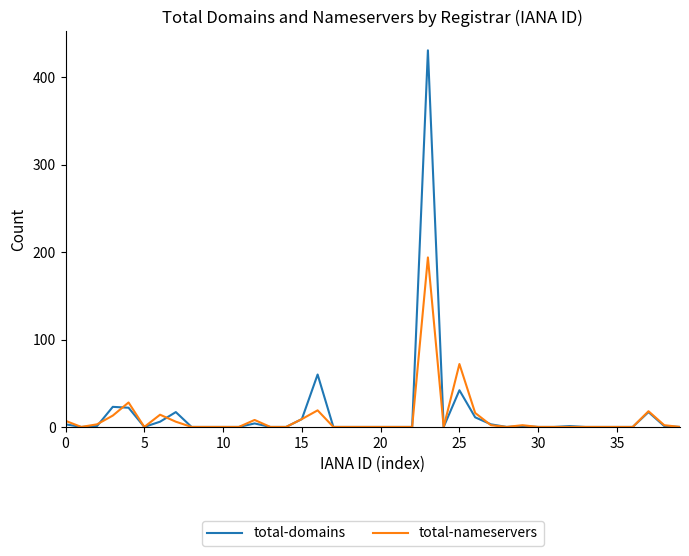

True or false: total-nameservers has more than 0 interior local peaks.

True